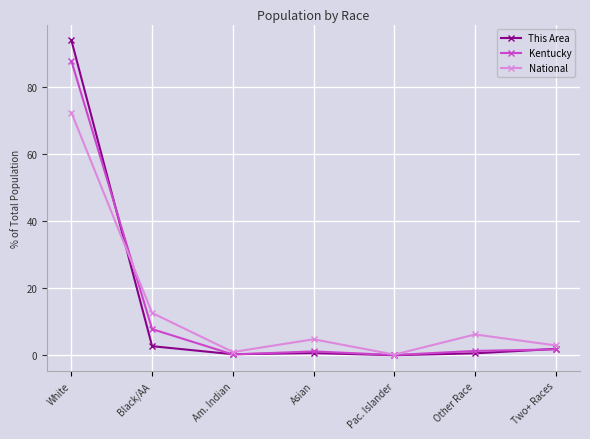

True or false: National has more than 0 points higher than both neighbors.

True